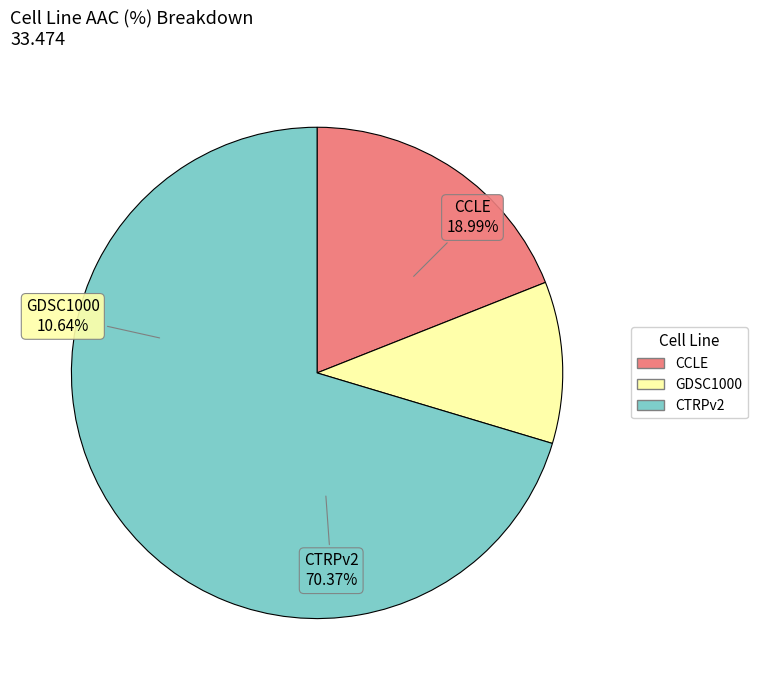

To the nearest percent, what is the difference between the CTRPv2 and CCLE slice percentages?

51%